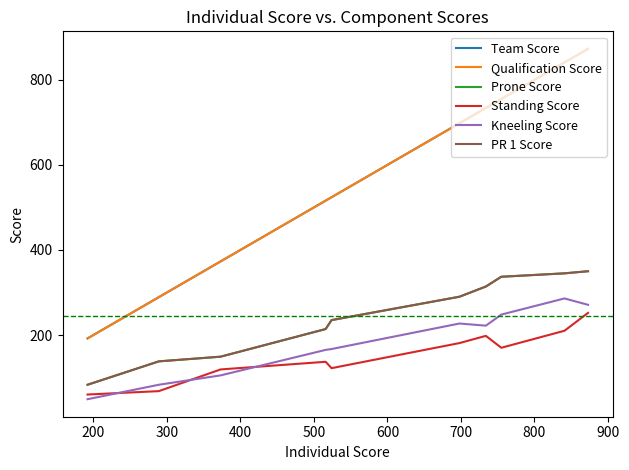

True or false: PR 1 Score and Qualification Score intersect in this chart.

False